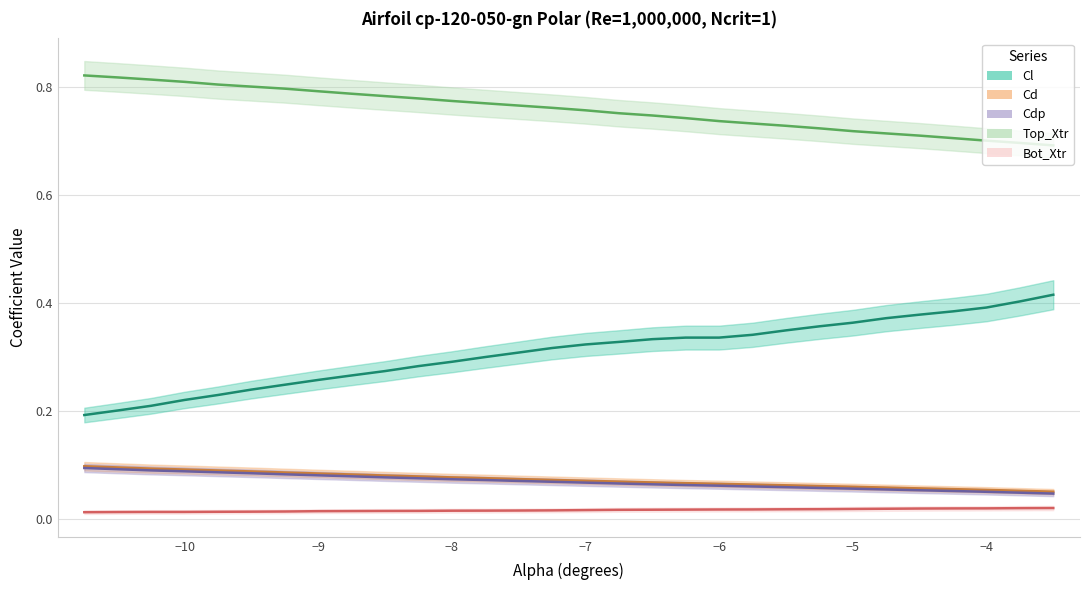

True or false: Cd has a value of 0.0 at -9.75.

False